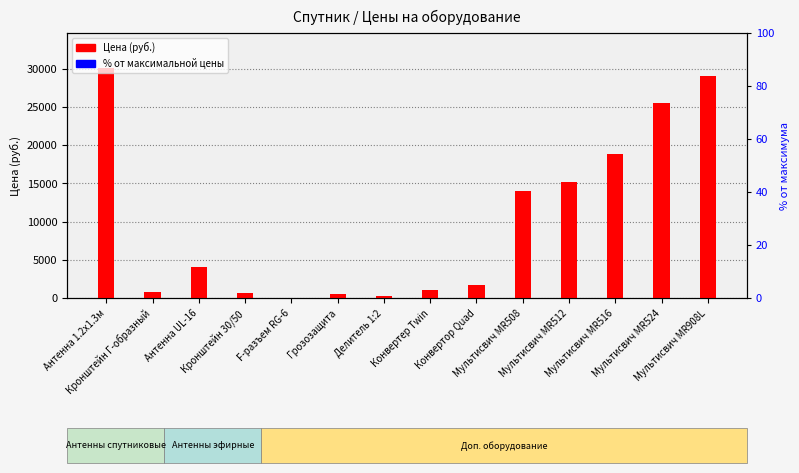

How many bars are there in total?

28